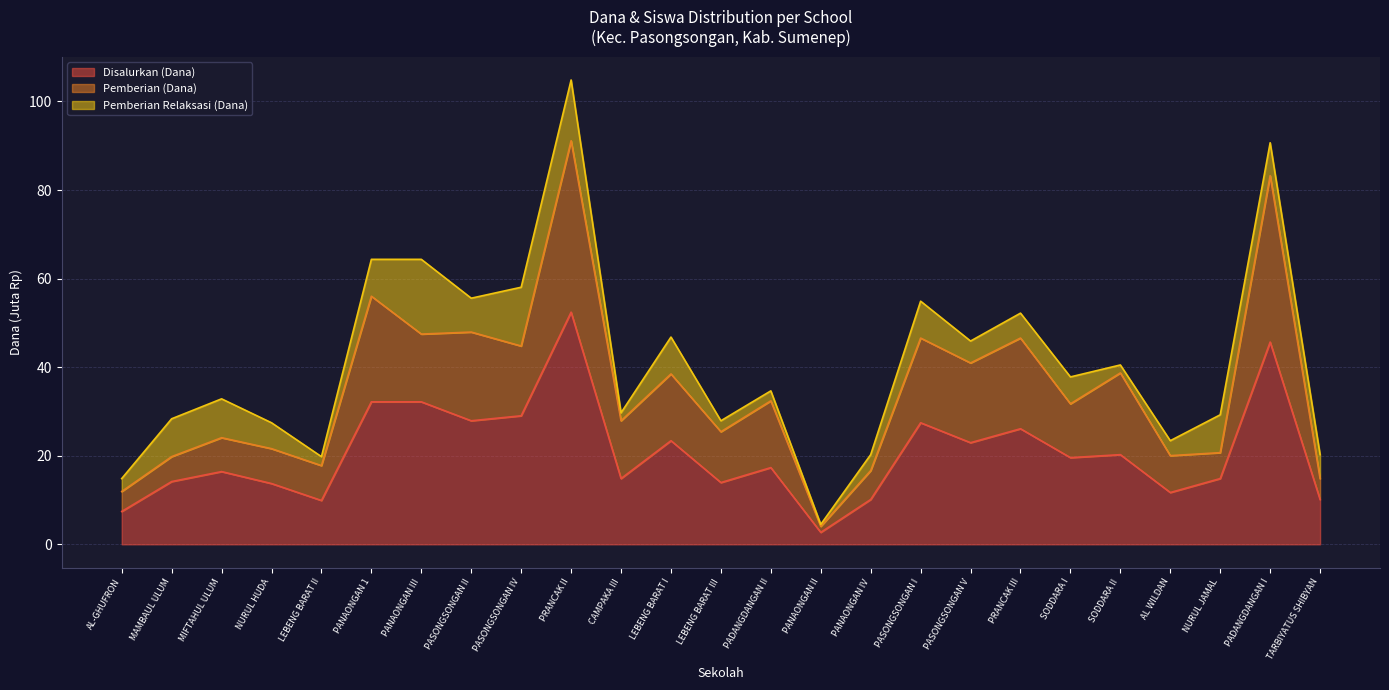

What value does the Pemberian (Dana) series have at PASONGSONGAN V?

41.0